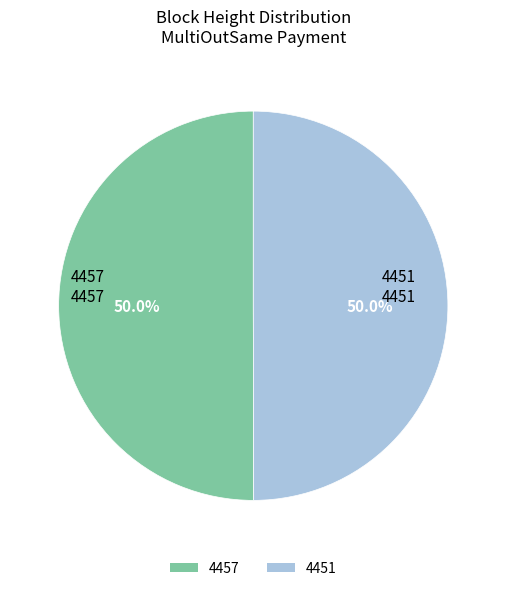

To the nearest percent, what portion does 4457 represent?

50%